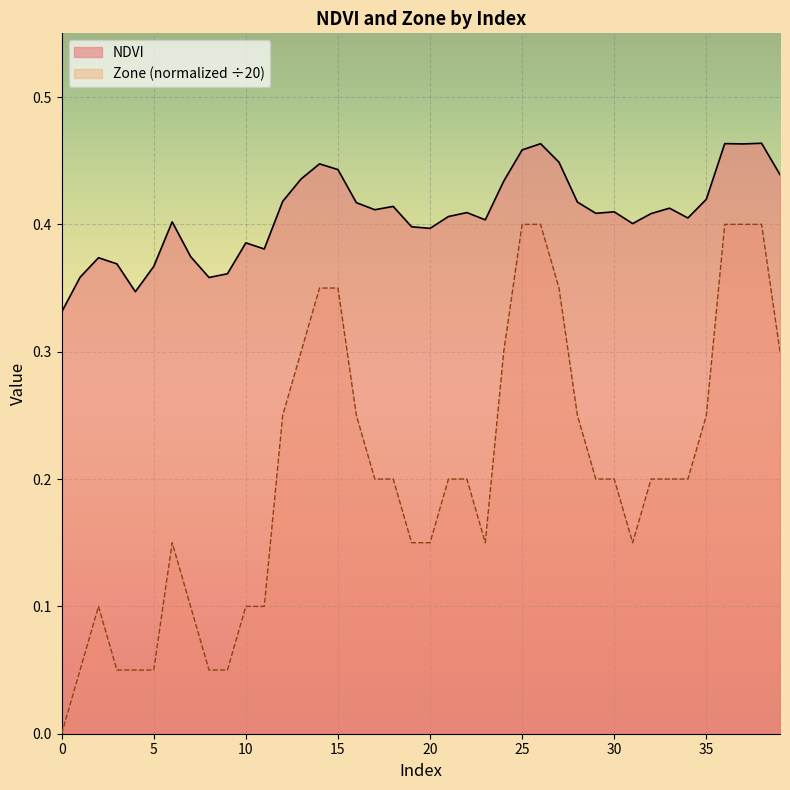

What are all the series names shown in the legend?

NDVI, Zone (normalized ÷20)